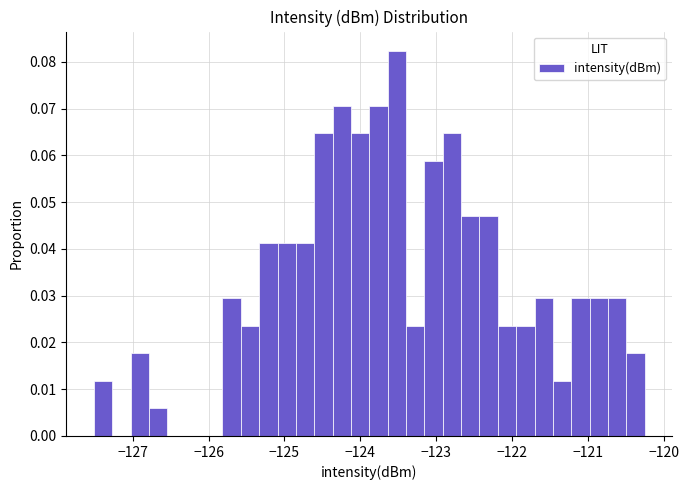

Read against the x-axis, roughly where is the centre of the tallest bar?

-123.5